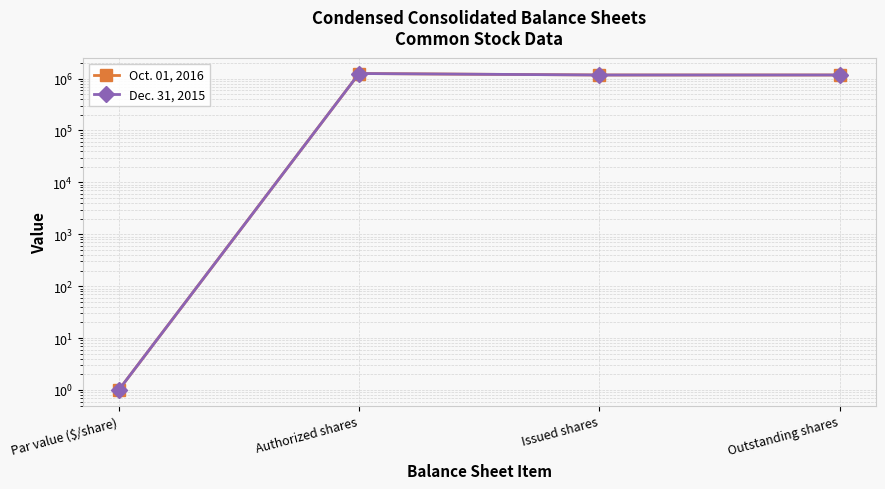

The value of Oct. 01, 2016 at Issued shares is 607340. True or false?

False